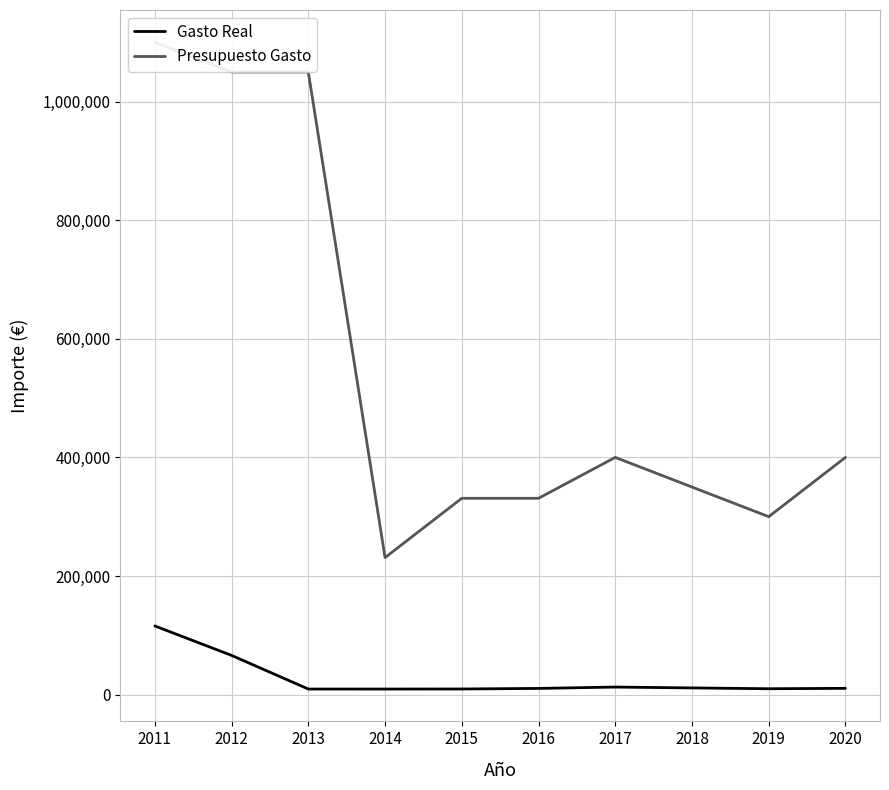

Which label corresponds to the smallest value in the chart?

2014